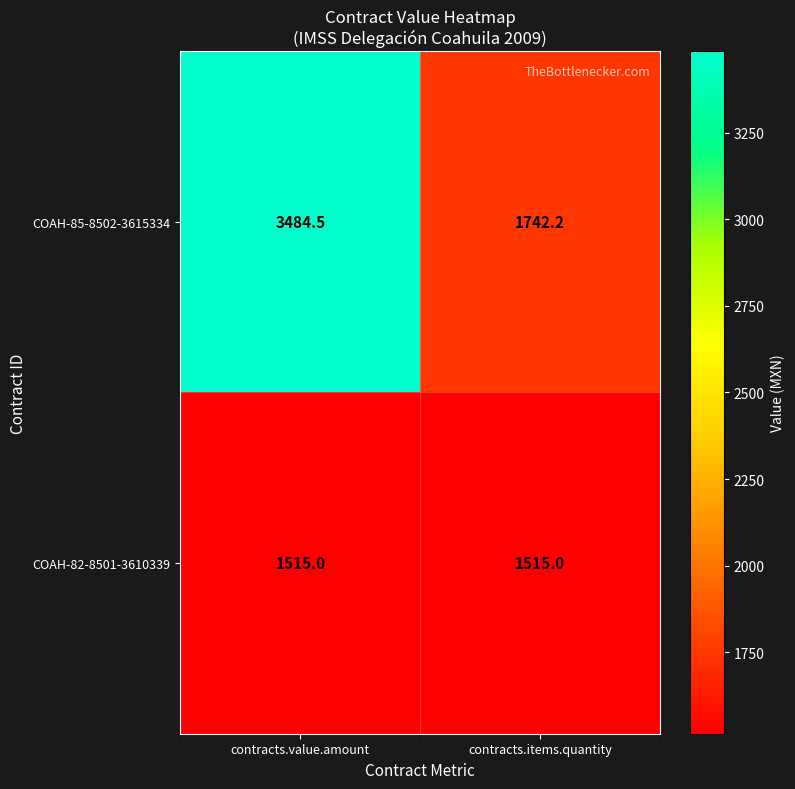

List the series in order of their peak value, highest first.

COAH-85-8502-3615334, COAH-82-8501-3610339